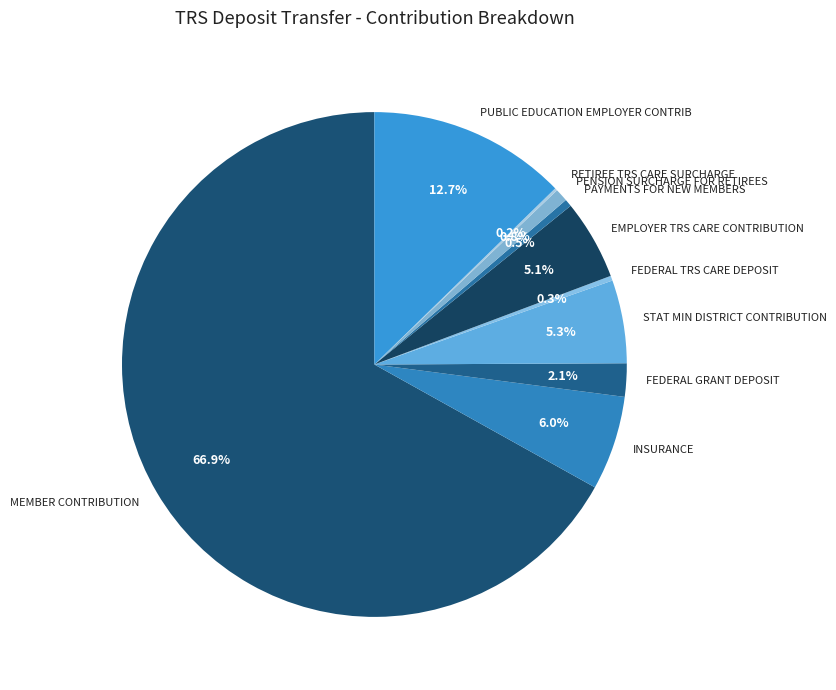

What is the ratio of the value at PENSION SURCHARGE FOR RETIREES to the value at PUBLIC EDUCATION EMPLOYER CONTRIB?

0.1